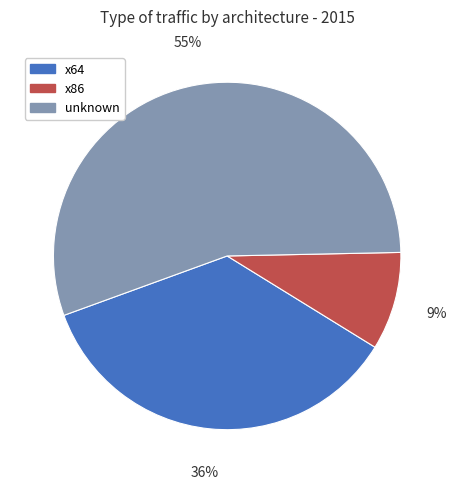

To the nearest percent, what is the difference between the largest and smallest slice percentages?

46%